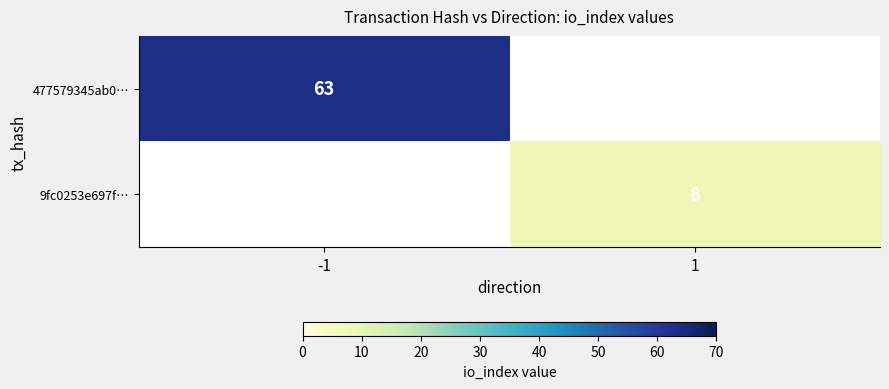

What is the difference between the highest and lowest values at -1?

63